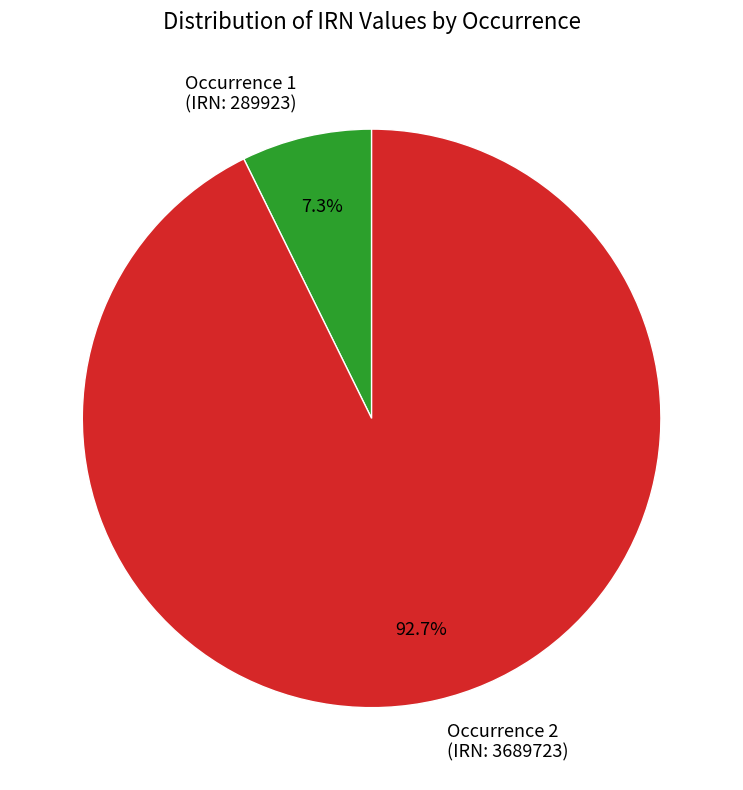

To the nearest percent, what is the difference between the largest and smallest slice percentages?

85%